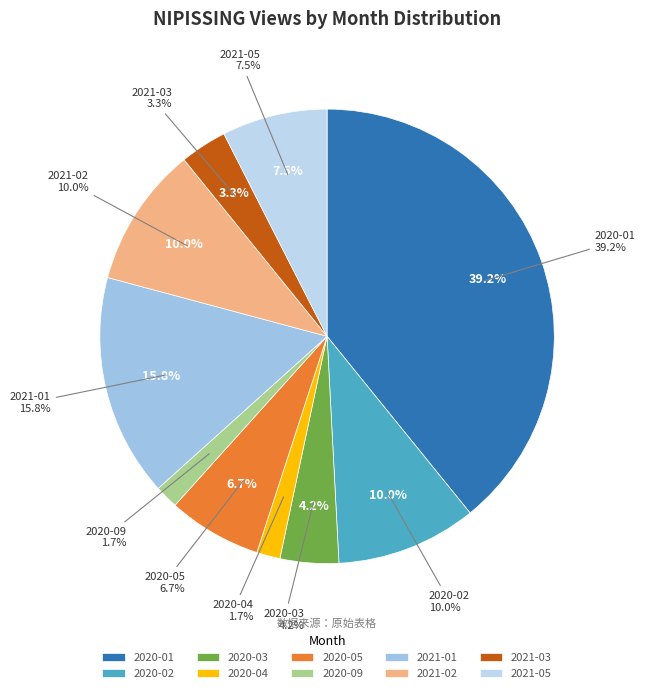

To the nearest percent, what percentage of the pie is 2021-01?

16%